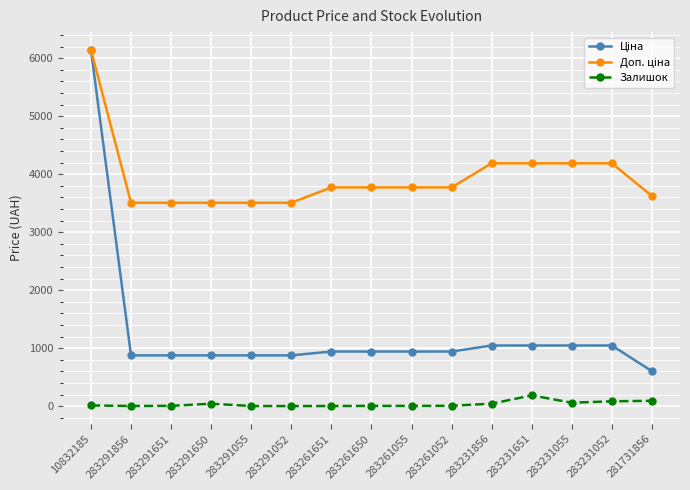

At which category is the sum across all series the highest?

10832185